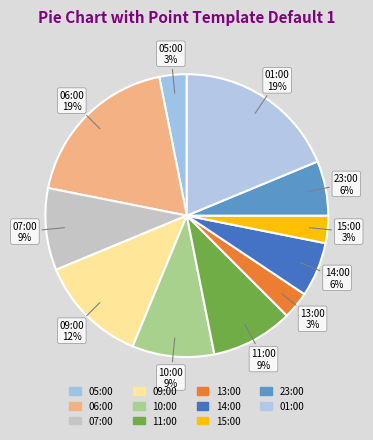

How many slices are in this pie chart?

11